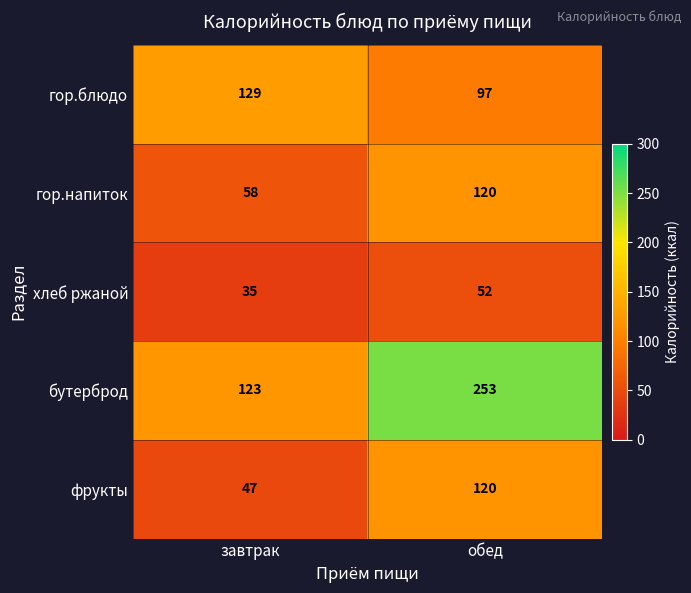

Which series changed the most between завтрак and обед?

бутерброд